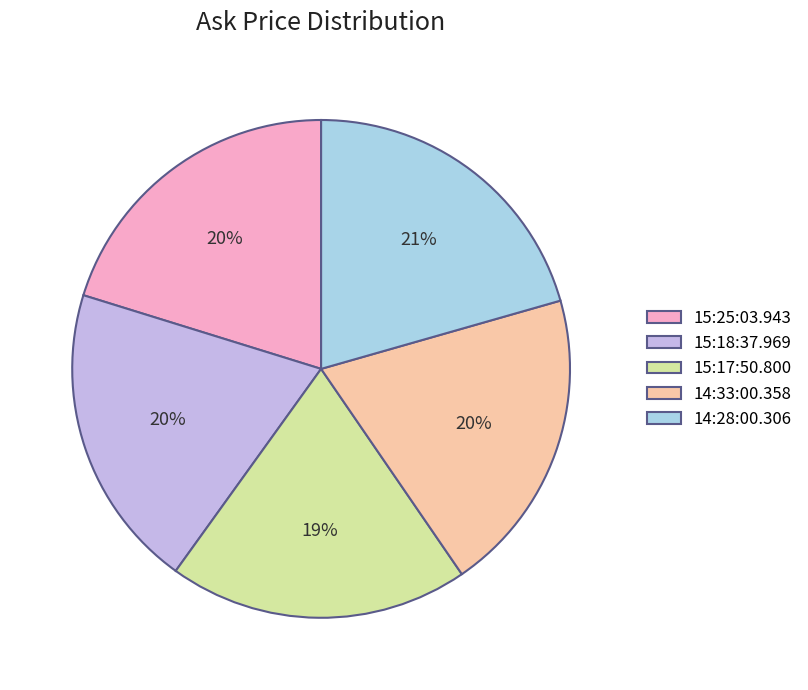

Combined, do 14:33:00.358 and 14:28:00.306 account for over 50%?

No